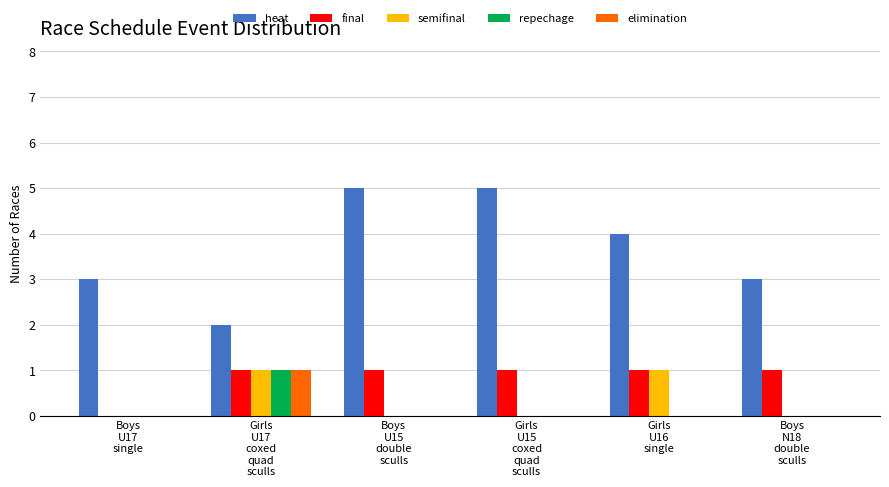

What is the maximum value for repechage?

1